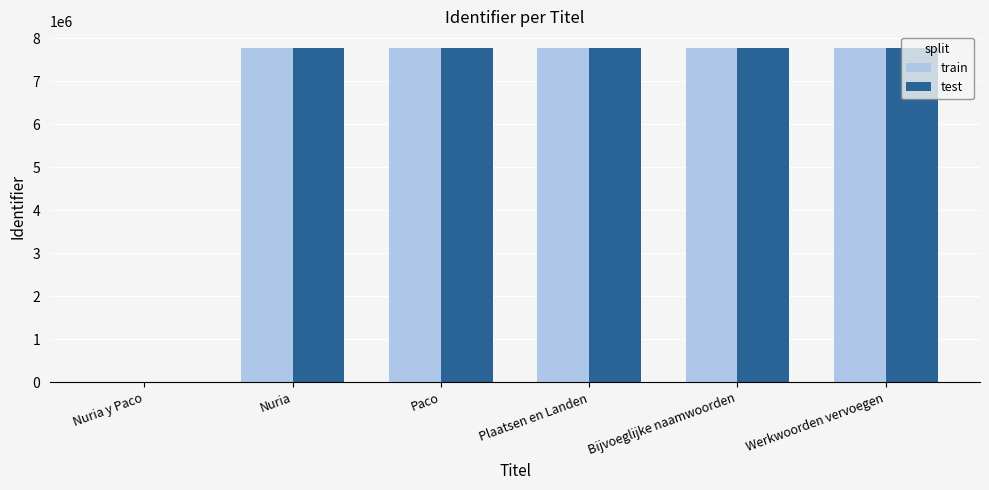

Are the bars horizontal?

No